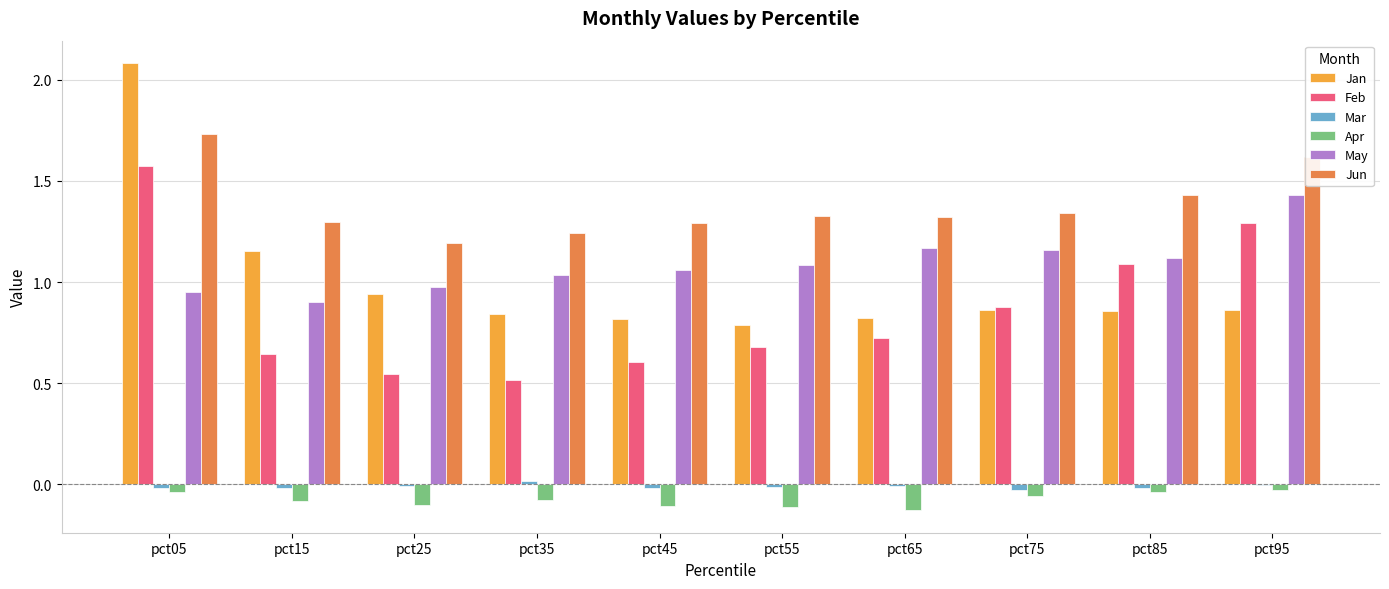

At which category is the sum across all series the highest?

pct05